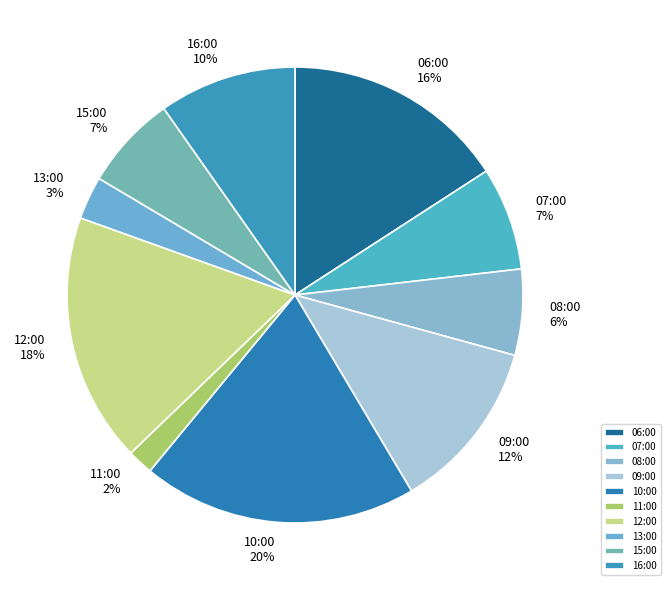

To the nearest percent, what percentage of the pie is 11:00?

2%